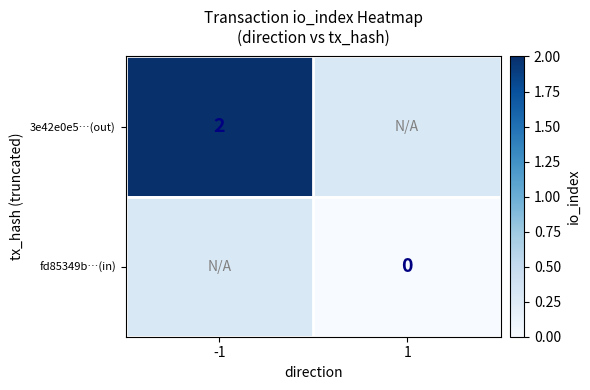

True or false: 3e42e0e5…(out) has a value of 2 at -1.

True